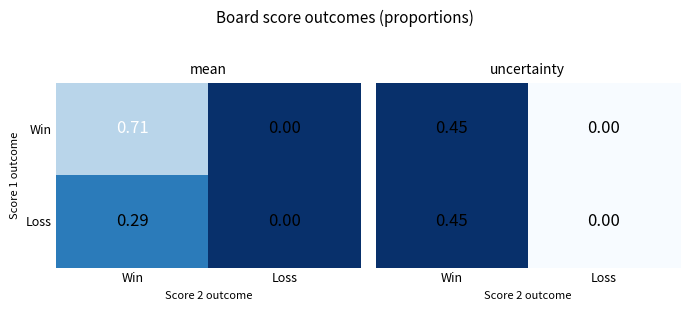

Which category has the lowest value in the Loss series?

Loss